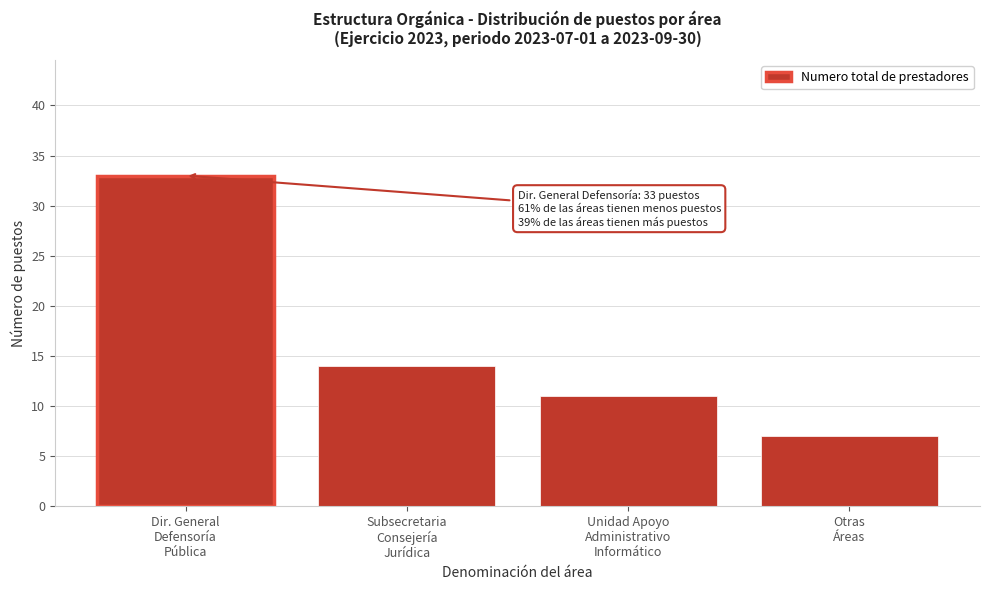

Reading right to left, extract all data points from this chart.

7	11	14	33